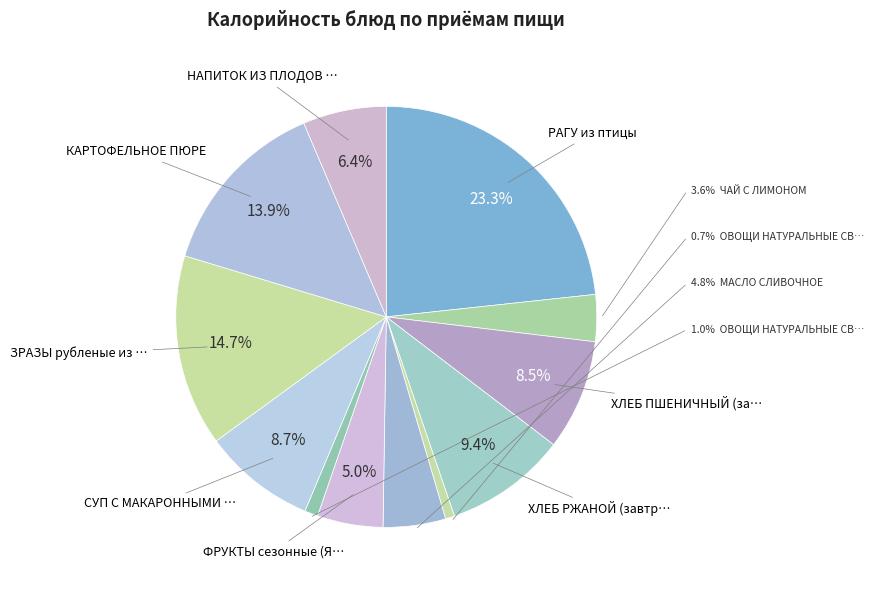

Which category has the smallest portion of the pie?

ОВОЩИ НАТУРАЛЬНЫЕ СВЕЖИЕ (огурцы)